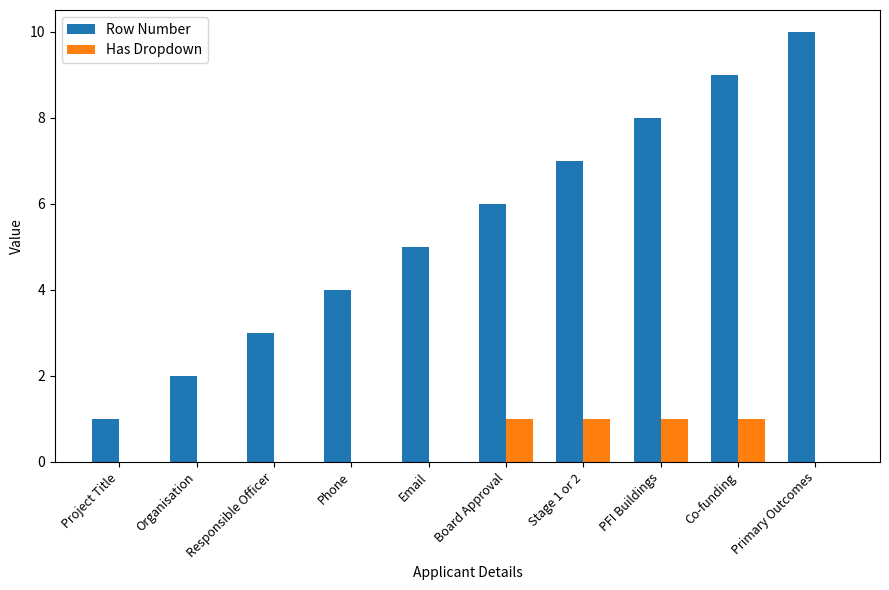

Which series has the widest spread of values?

Row Number